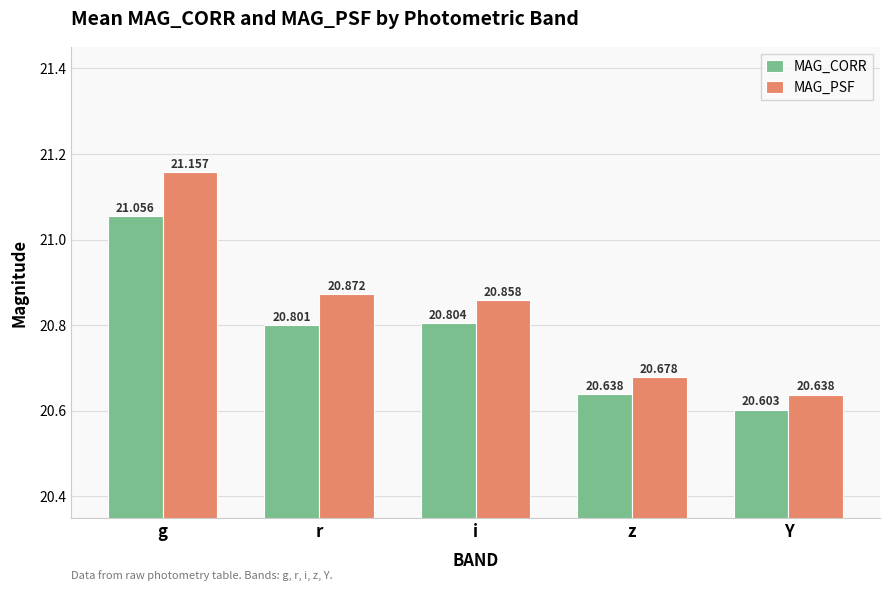

What is the value of the MAG_CORR bar at the 3rd from the left?

20.8